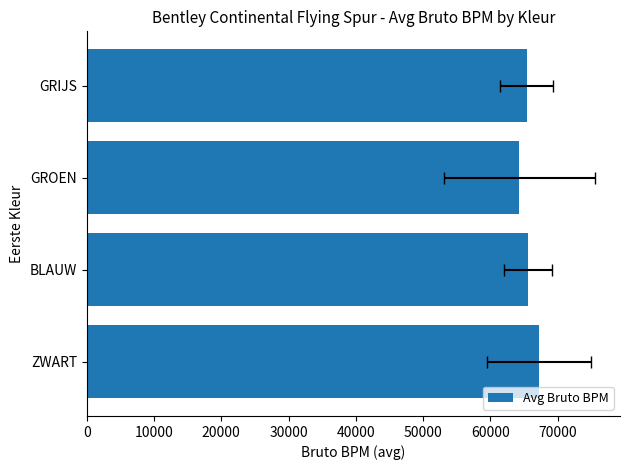

Count the number of values greater than 65604.

2